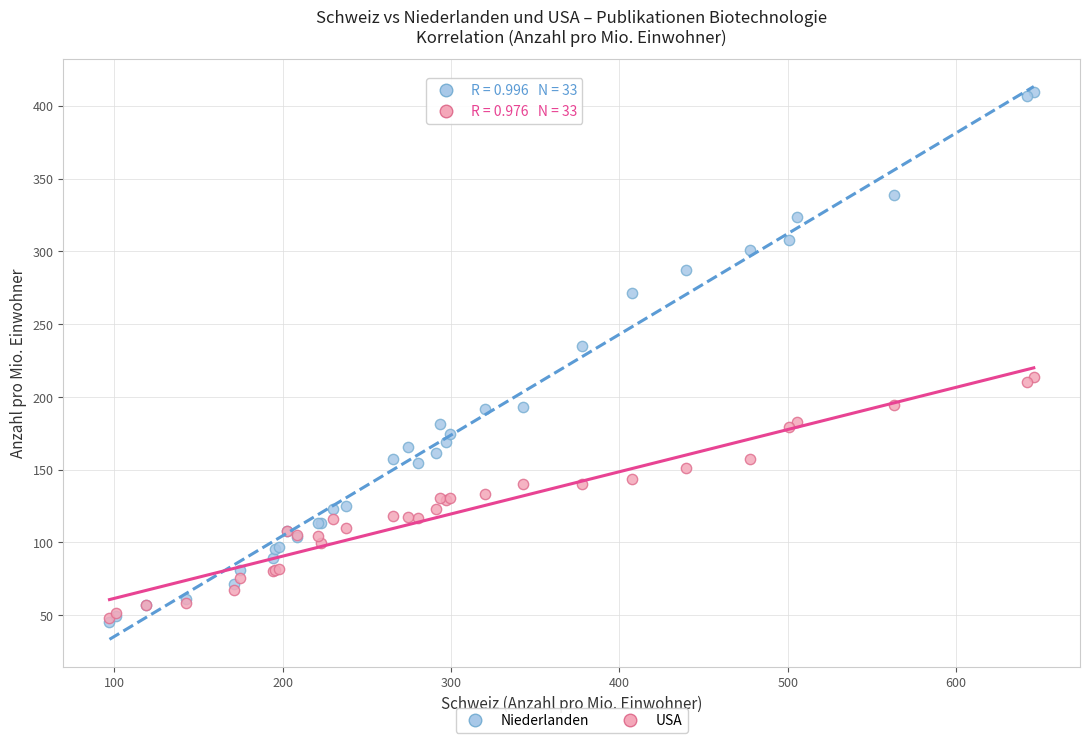

In the Niederlanden series, what Y value is closest to 227?

234.7